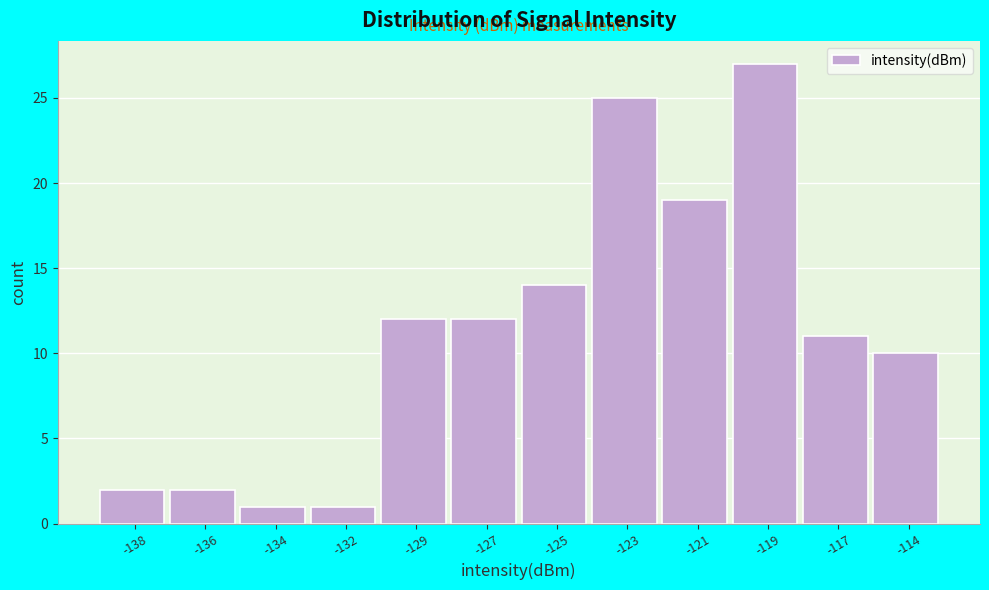

Reading left to right, transcribe all the data shown in this chart.

2	2	1	1	12	12	14	25	19	27	11	10